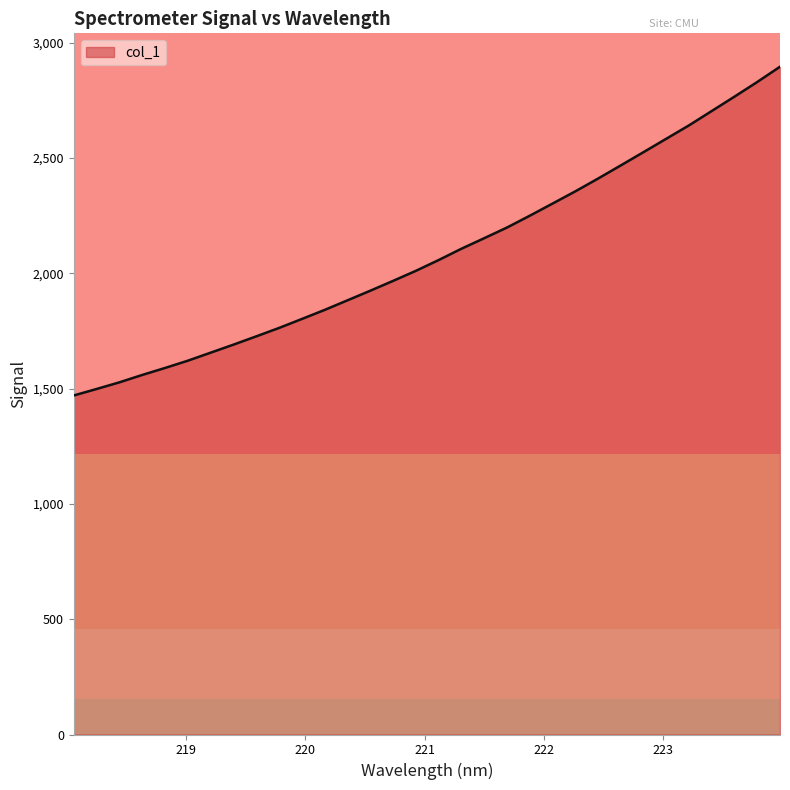

Reading right to left, what are all the values shown in this chart?

2896.3	2830.1	2766.6	2704.2	2641.9	2583.8	2525.6	2468.1	2410.9	2355.4	2302.4	2249.7	2198.5	2152.3	2106.6	2057.5	2010.8	1967.2	1924.6	1882.9	1841.4	1802.1	1763.2	1726.8	1690.8	1656.0	1621.2	1589.7	1559.4	1527.4	1498.6	1470.4